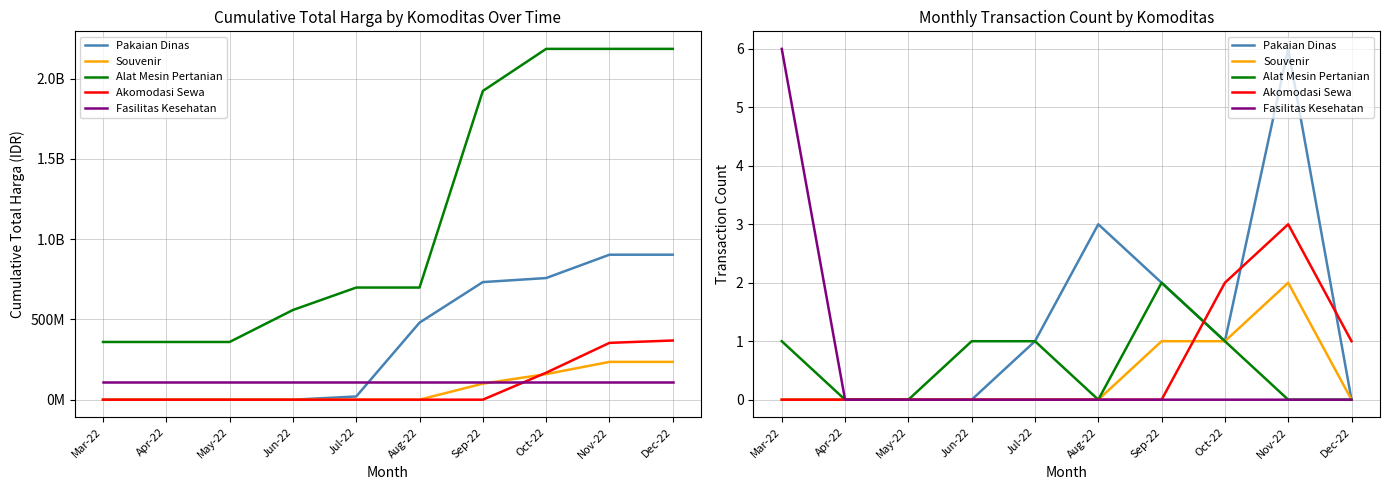

Is it true that Alat Mesin Pertanian equals 1 at Oct-22?

True